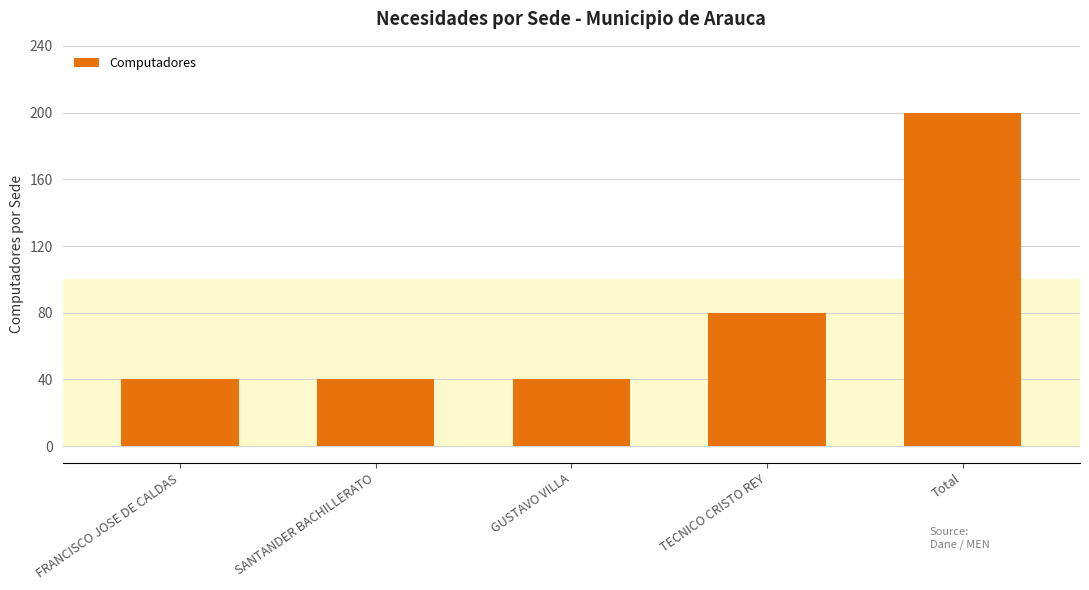

What is the change in value from SANTANDER BACHILLERATO to Total?

+160